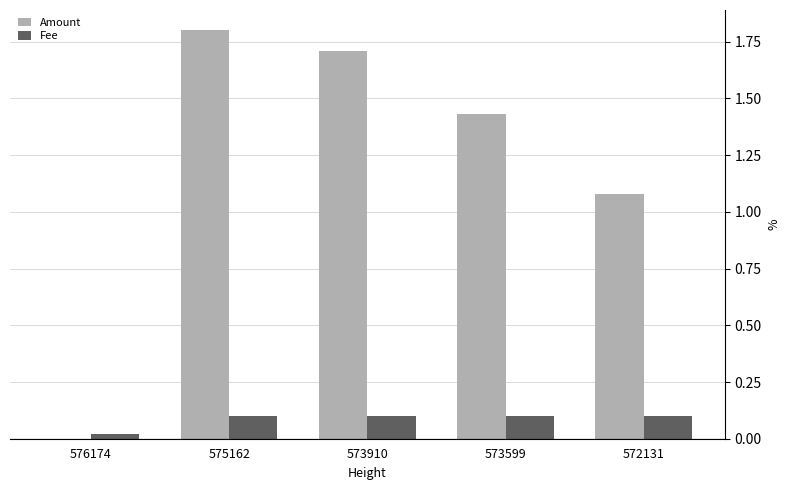

Is the value of Amount at 576174 greater than the value of Fee at 572131?

No